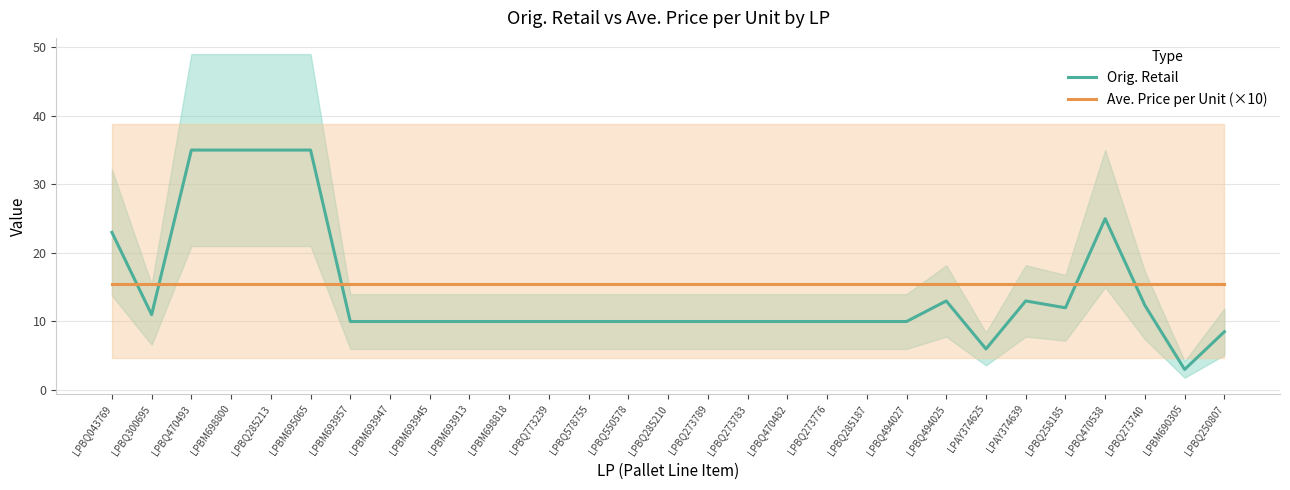

What value does the Ave. Price per Unit (×10) series have at LPBQ578755?

15.5